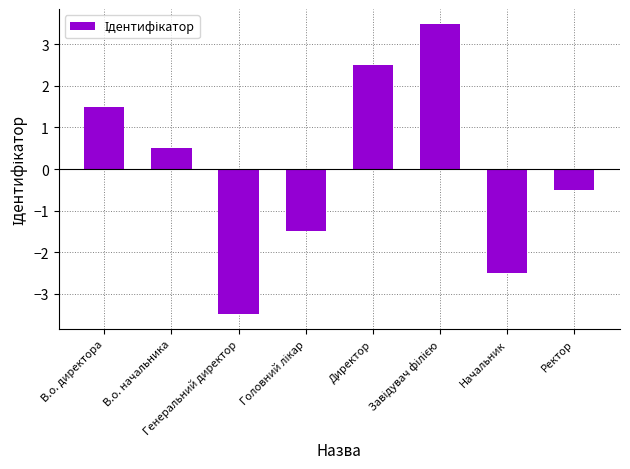

Is it true that the value at В.о. директора is 2.5?

False